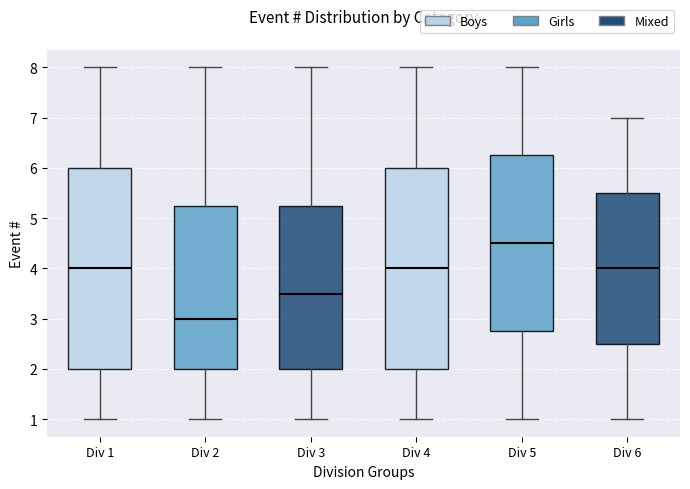

Reading left to right, transcribe this box plot: for each box, give where its median line is, the range the box spans, and where its two whiskers end, as read against the y-axis. The values are not printed on the chart, so give them approximately, as read against the axis.

Div 1: median 4.0, box 2.0 to 6.0, whiskers 1.0 to 8.0
Div 2: median 3.0, box 2.0 to 5.3, whiskers 1.0 to 8.0
Div 3: median 3.5, box 2.0 to 5.3, whiskers 1.0 to 8.0
Div 4: median 4.0, box 2.0 to 6.0, whiskers 1.0 to 8.0
Div 5: median 4.5, box 2.8 to 6.3, whiskers 1.0 to 8.0
Div 6: median 4.0, box 2.5 to 5.5, whiskers 1.0 to 7.0